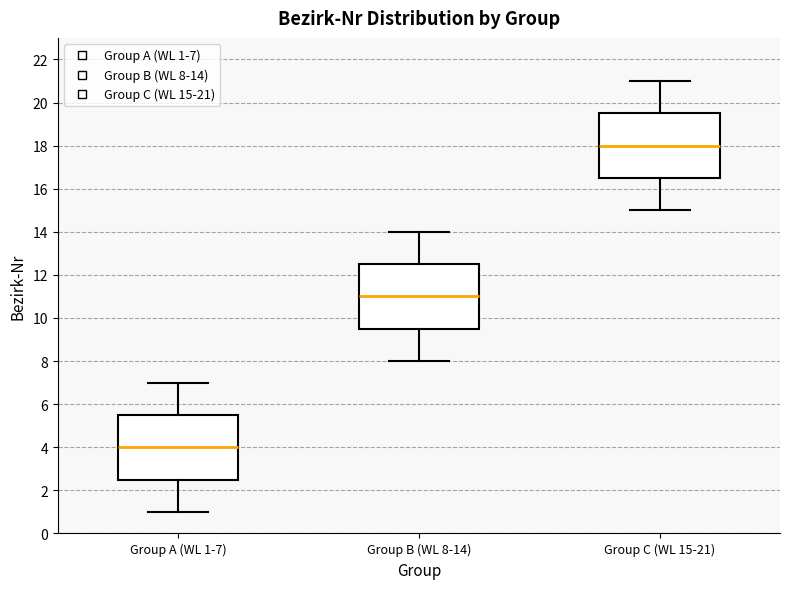

Reading left to right, transcribe this box plot: for each box, give where its median line is, the range the box spans, and where its two whiskers end, as read against the y-axis. The values are not printed on the chart, so give them approximately, as read against the axis.

Group A (WL 1-7): median 4.0, box 2.6 to 5.6, whiskers 1.0 to 7.0
Group B (WL 8-14): median 11.0, box 9.6 to 12.6, whiskers 8.0 to 14.0
Group C (WL 15-21): median 18.0, box 16.6 to 19.6, whiskers 15.0 to 21.0